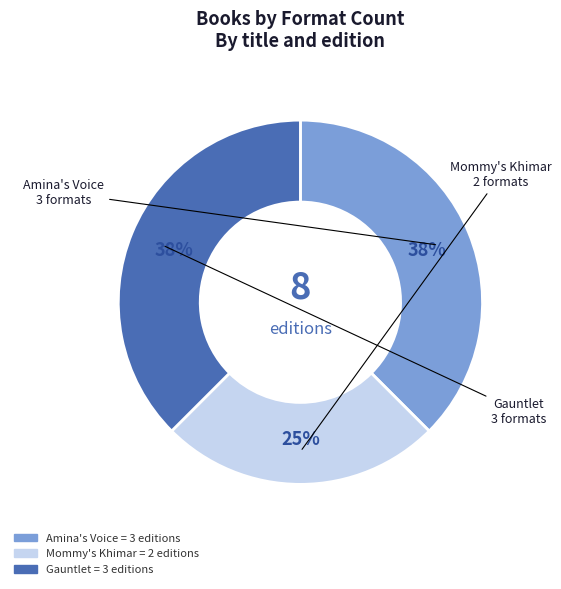

To the nearest percent, what is the average slice percentage?

33%